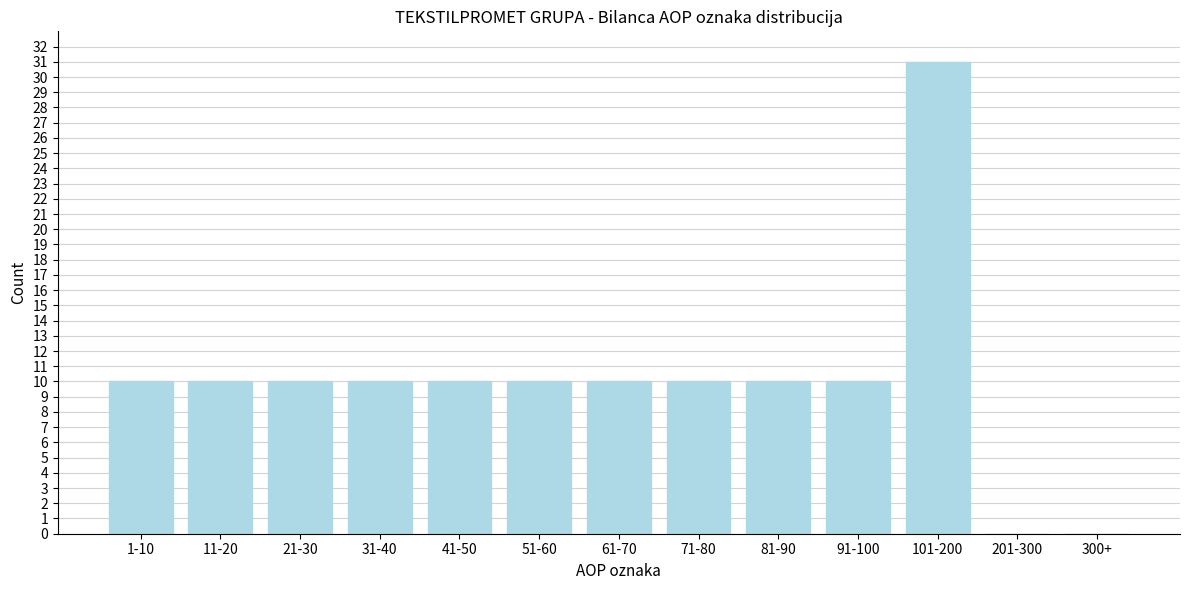

Reading left to right, transcribe all the data shown in this chart.

1-10=10	11-20=10	21-30=10	31-40=10	41-50=10	51-60=10	61-70=10	71-80=10	81-90=10	91-100=10	101-200=31	201-300=0	300+=0